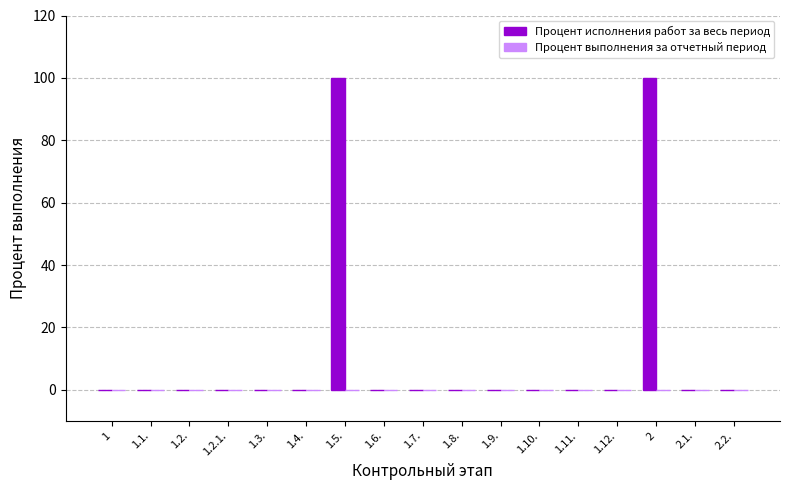

What is the sum of all values?

200